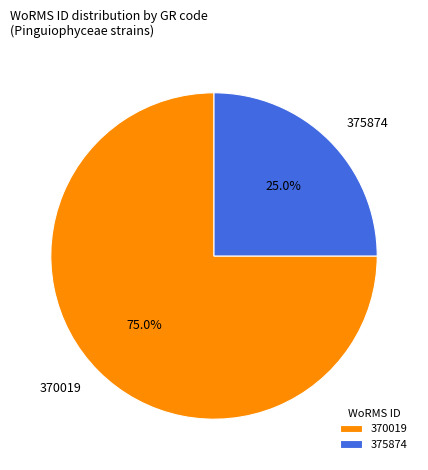

What portion of the pie excludes 375874?

75.0%